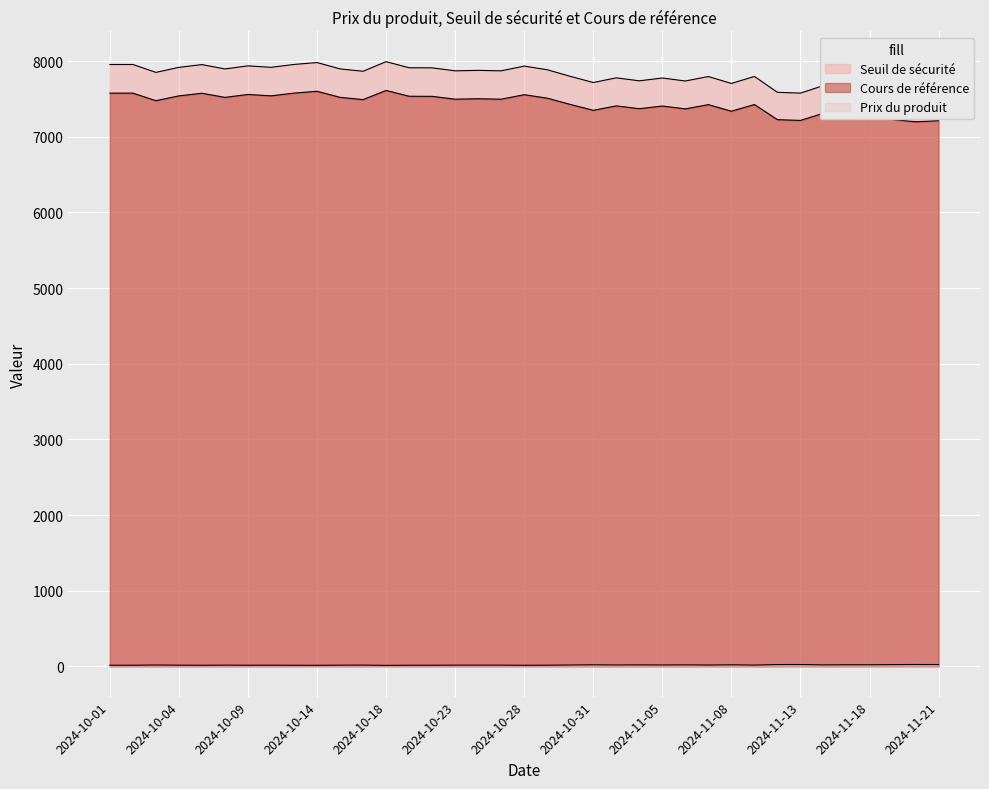

Which series has the largest range (max minus min)?

Seuil de sécurité